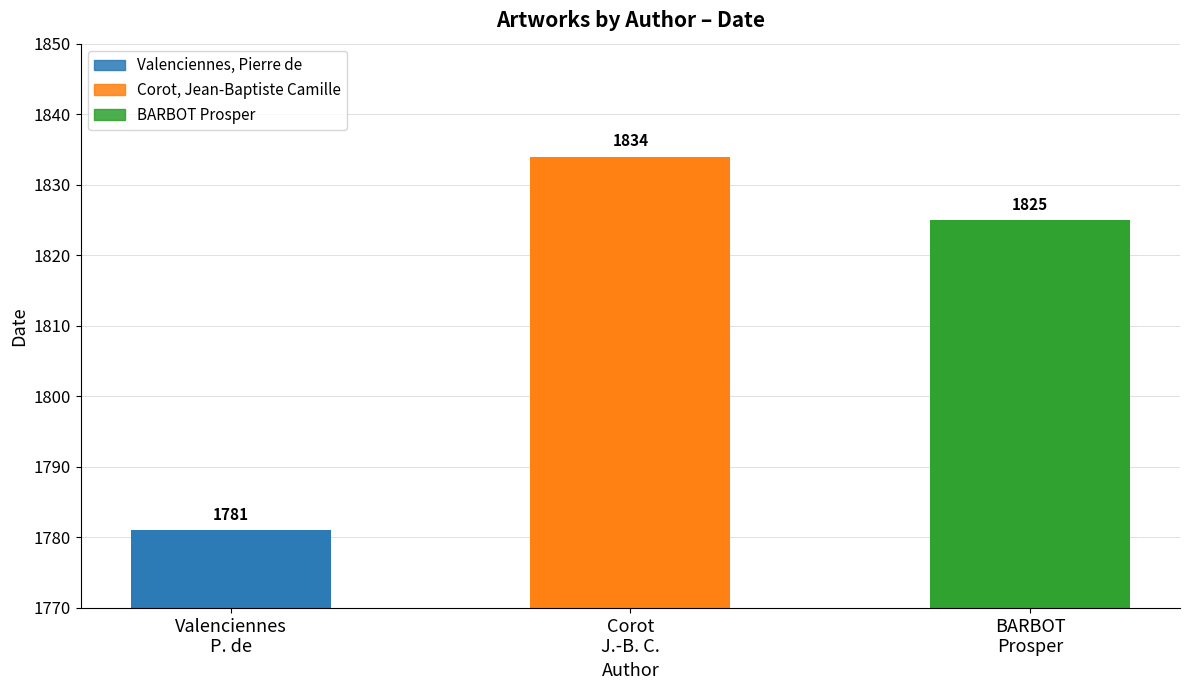

At which label is the value closest to 1807?

BARBOT
Prosper